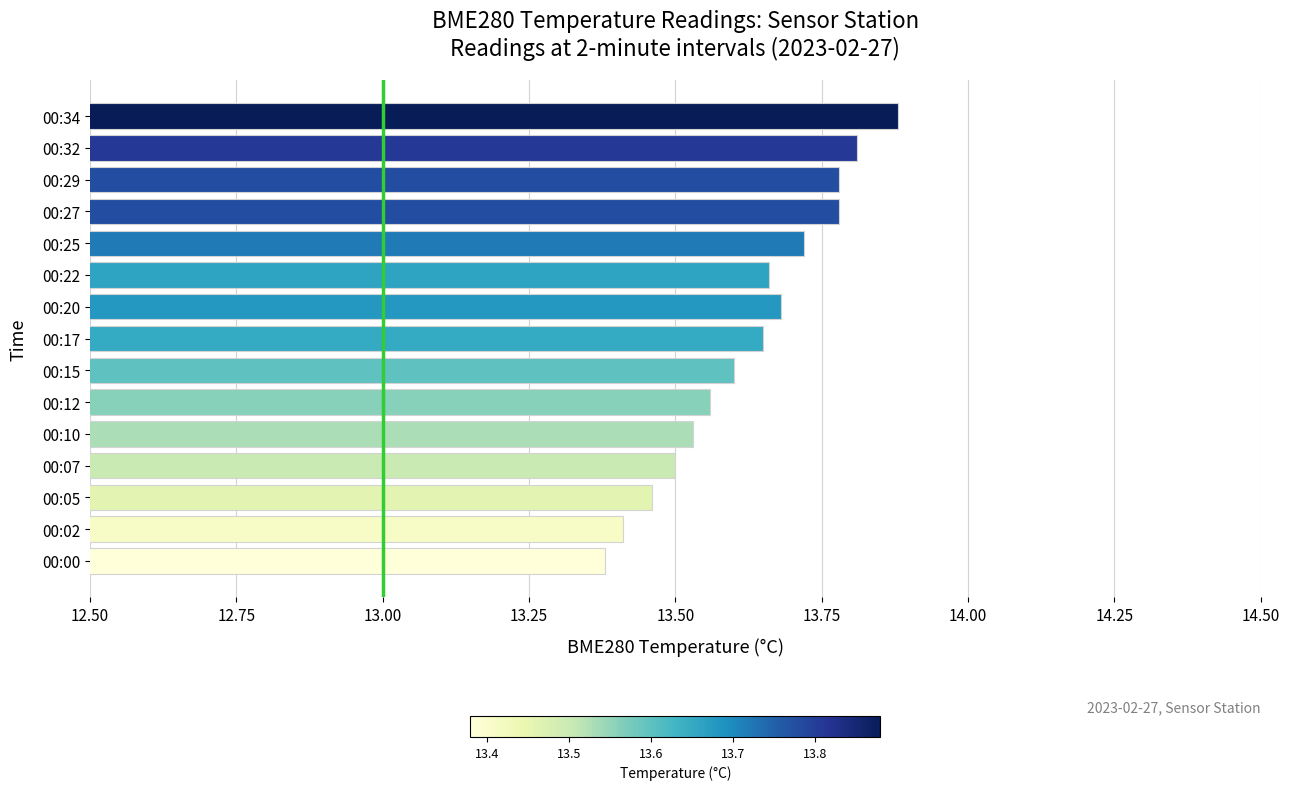

What is the greatest value displayed?

13.9